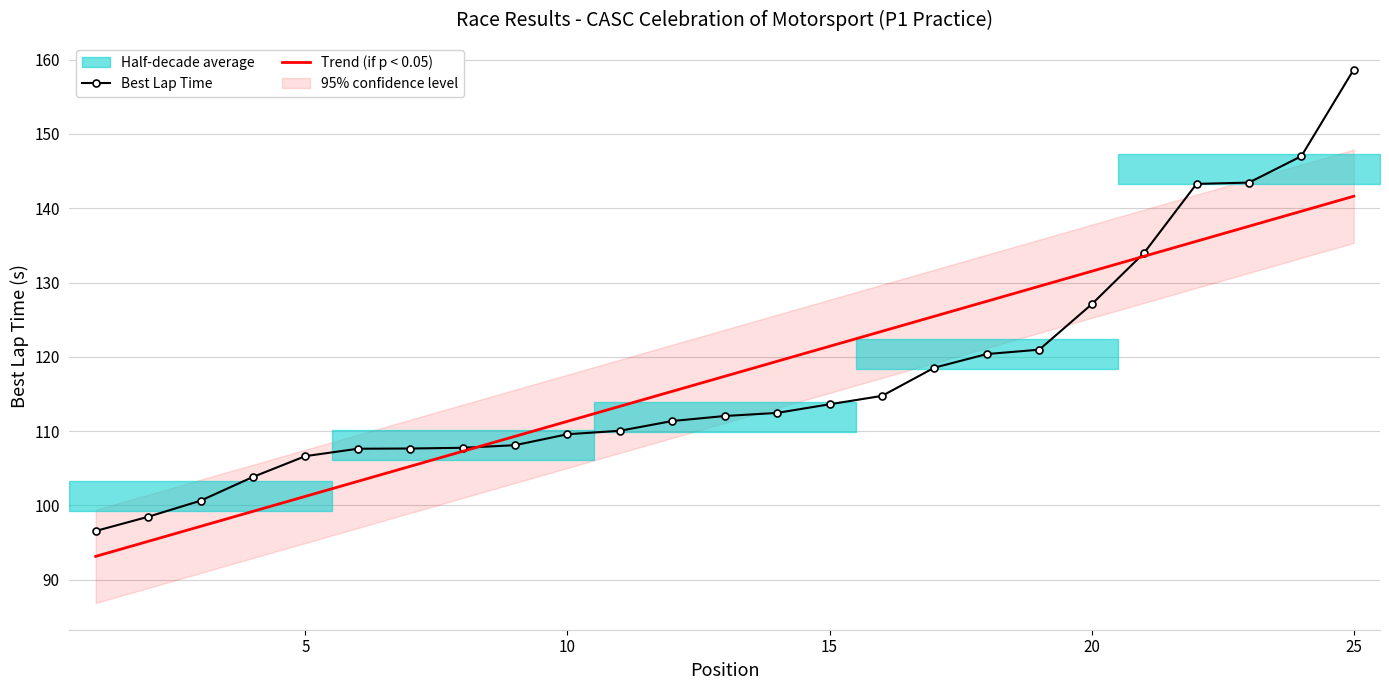

What is the value of the Best Lap Time point at the 24th from the left?

147.0